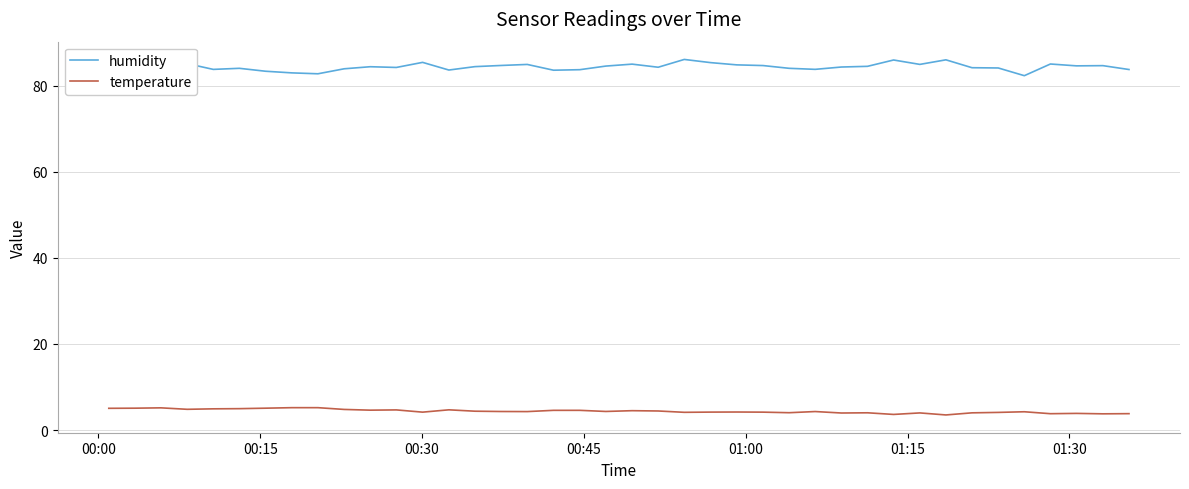

Which series has the largest range (max minus min)?

humidity